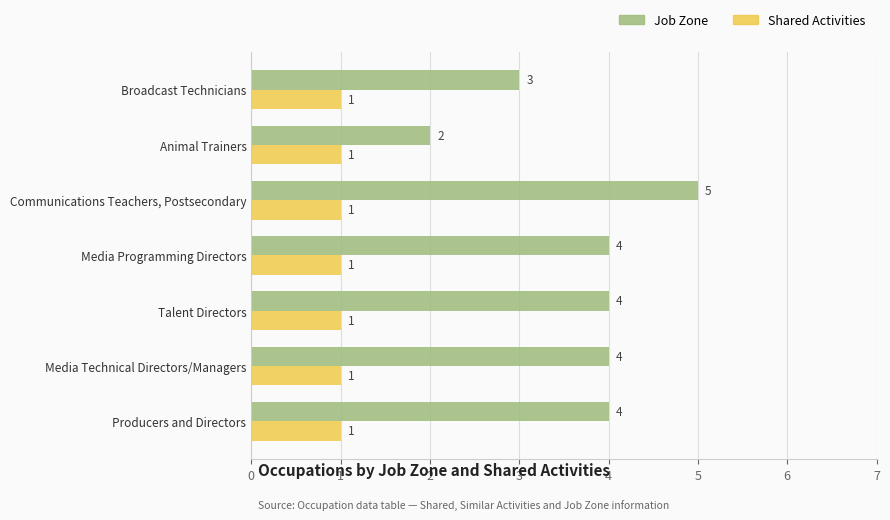

What is the difference between the maximum and minimum values in the Job Zone series?

3